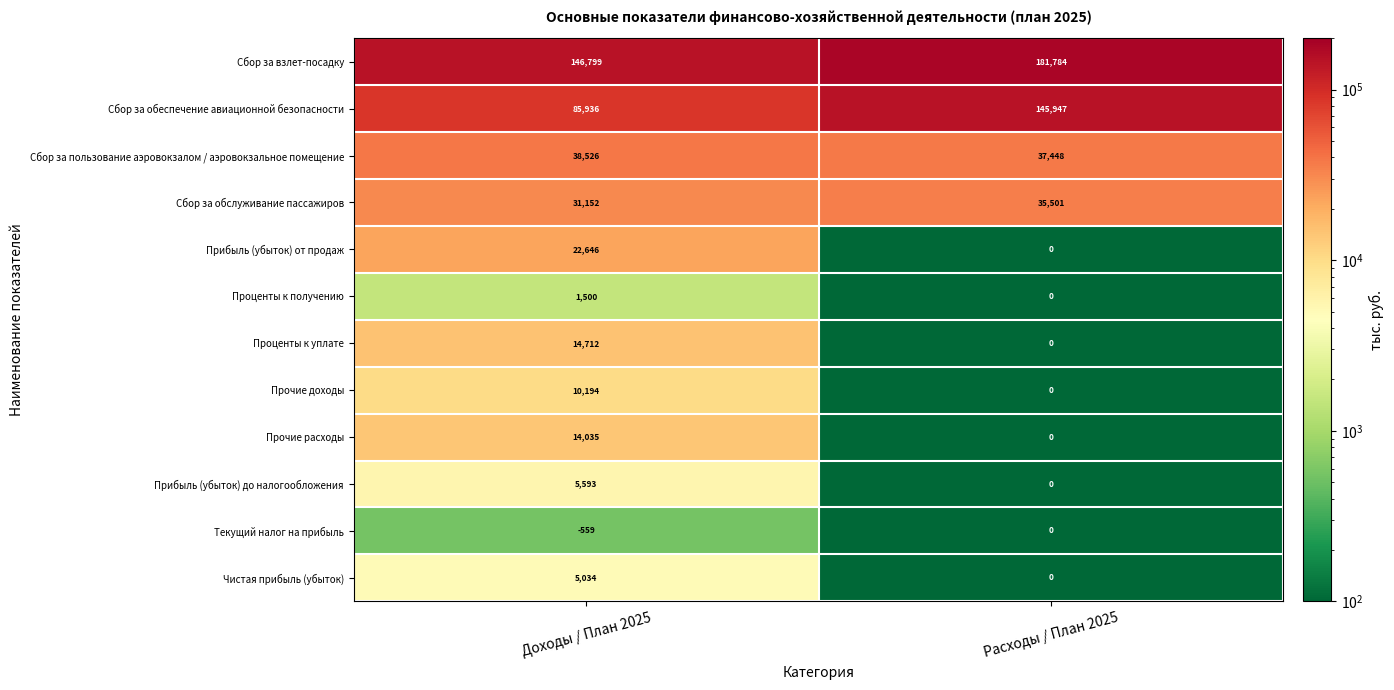

Reading left to right, extract all data points from this chart.

Сбор за взлет-посадку: Доходы / План 2025=146799	Расходы / План 2025=181784
Сбор за обеспечение авиационной безопасности: Доходы / План 2025=85936	Расходы / План 2025=145947
Сбор за пользование аэровокзалом / аэровокзальное помещение: Доходы / План 2025=38526	Расходы / План 2025=37448
Сбор за обслуживание пассажиров: Доходы / План 2025=31152	Расходы / План 2025=35501
Прибыль (убыток) от продаж: Доходы / План 2025=22646	Расходы / План 2025=0
Проценты к получению: Доходы / План 2025=1500	Расходы / План 2025=0
Проценты к уплате: Доходы / План 2025=14712	Расходы / План 2025=0
Прочие доходы: Доходы / План 2025=10194	Расходы / План 2025=0
Прочие расходы: Доходы / План 2025=14035	Расходы / План 2025=0
Прибыль (убыток) до налогообложения: Доходы / План 2025=5593	Расходы / План 2025=0
Текущий налог на прибыль: Доходы / План 2025=-559	Расходы / План 2025=0
Чистая прибыль (убыток): Доходы / План 2025=5034	Расходы / План 2025=0